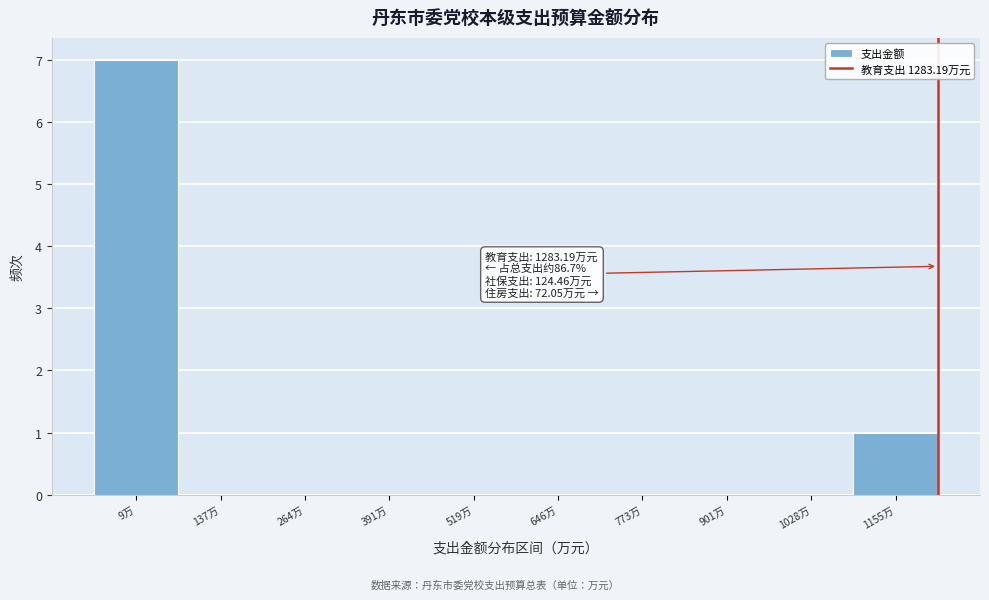

Reading right to left, transcribe all the data shown in this chart.

1155万=1	1028万=0	901万=0	773万=0	646万=0	519万=0	391万=0	264万=0	137万=0	9万=7